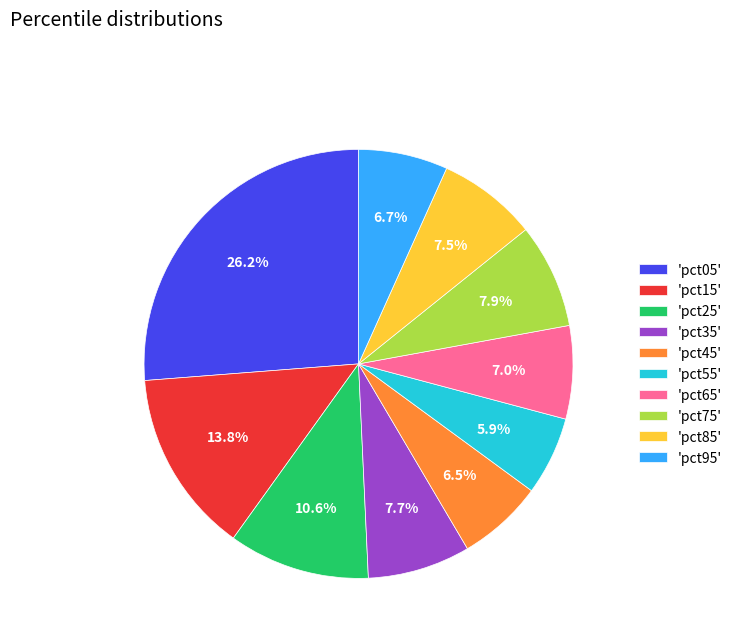

Approximately how many times larger is the value at 'pct65' compared to 'pct25'?

0.7